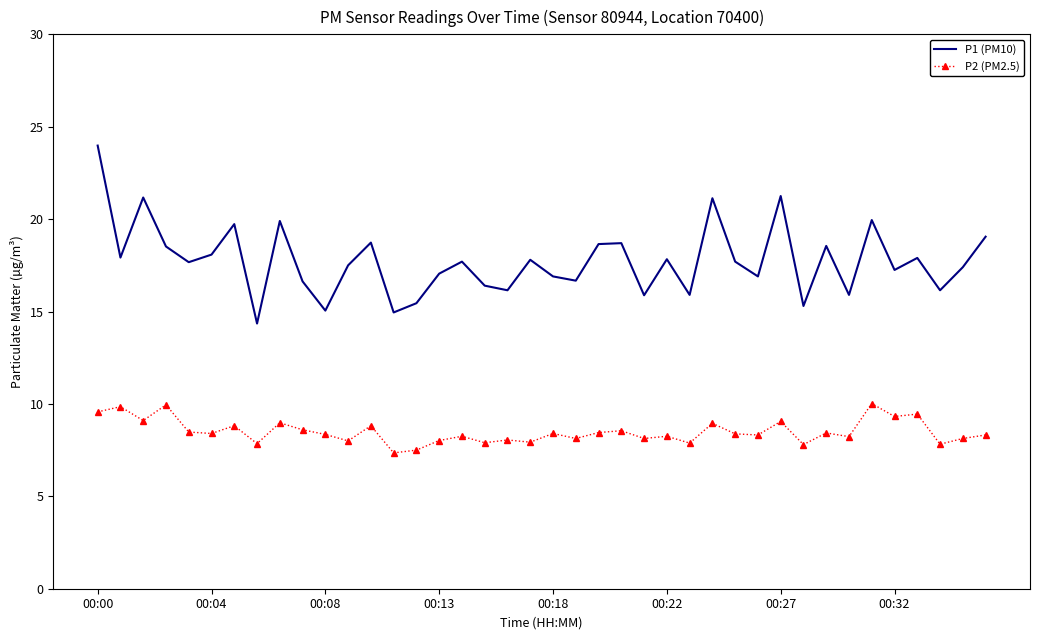

Which series has the largest total across all categories?

P1 (PM10)